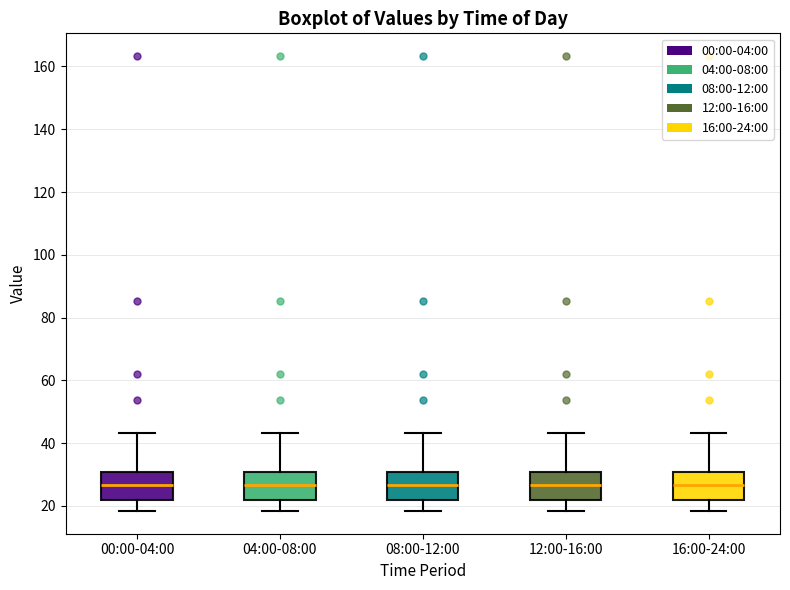

Where does the upper whisker of the box for 04:00-08:00 end on the y-axis? The values are not printed on the chart, so give them approximately, as read against the axis.

44